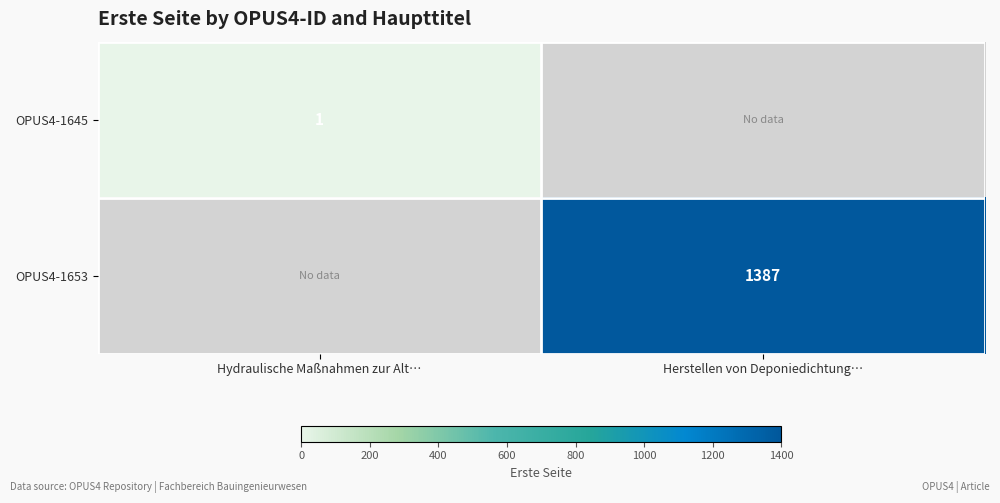

What is the highest value of the OPUS4-1645 series?

1